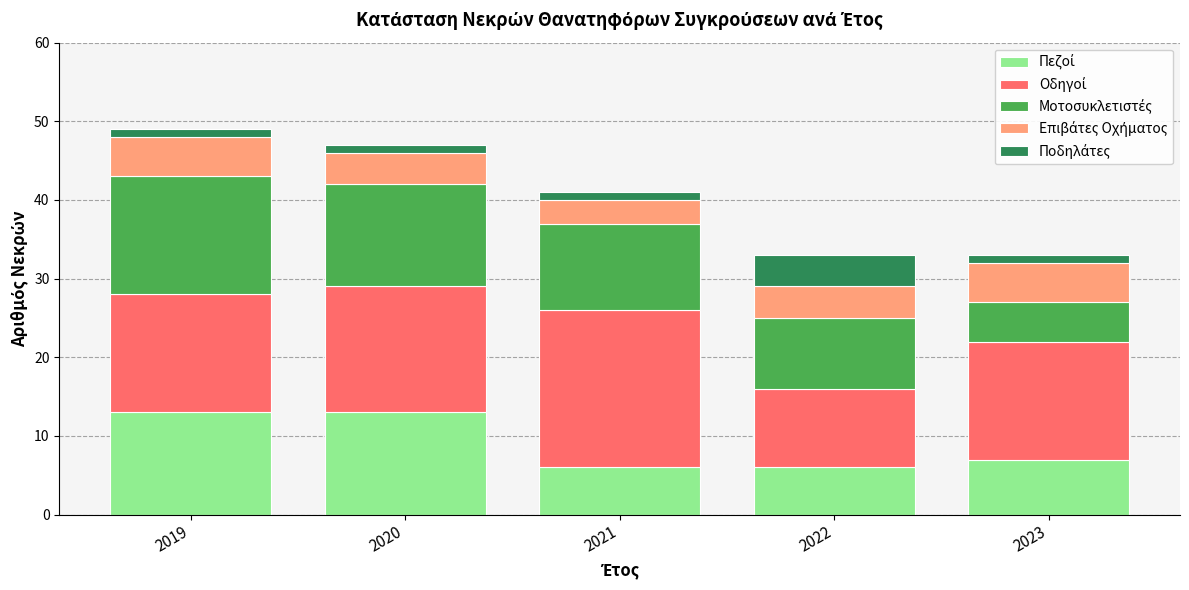

What is the total value across all series at 2022?

33